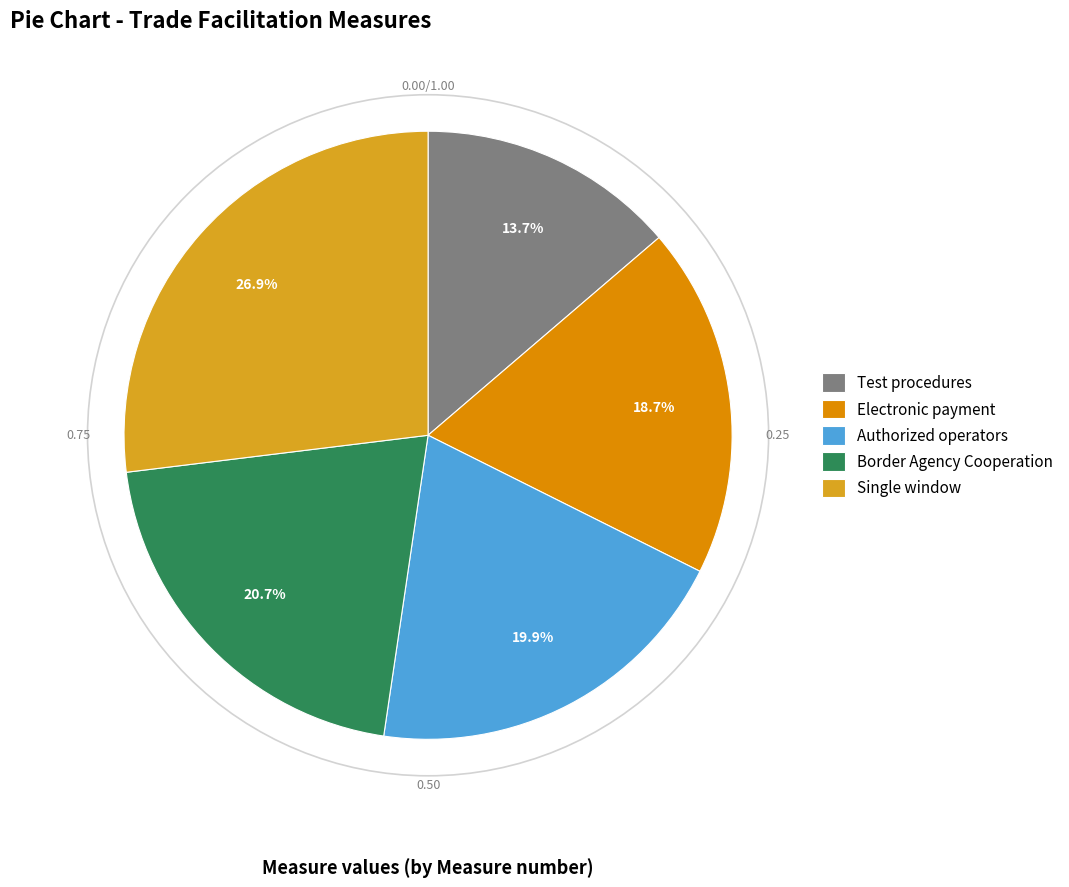

Count the number of slices in the pie.

5